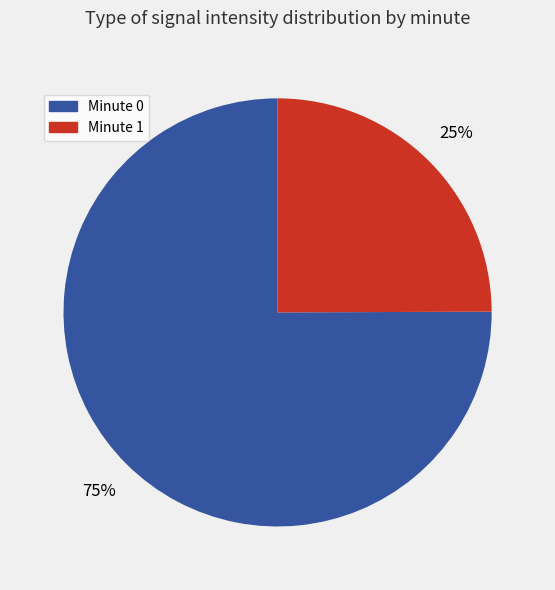

To the nearest percent, what is the average slice percentage?

50%